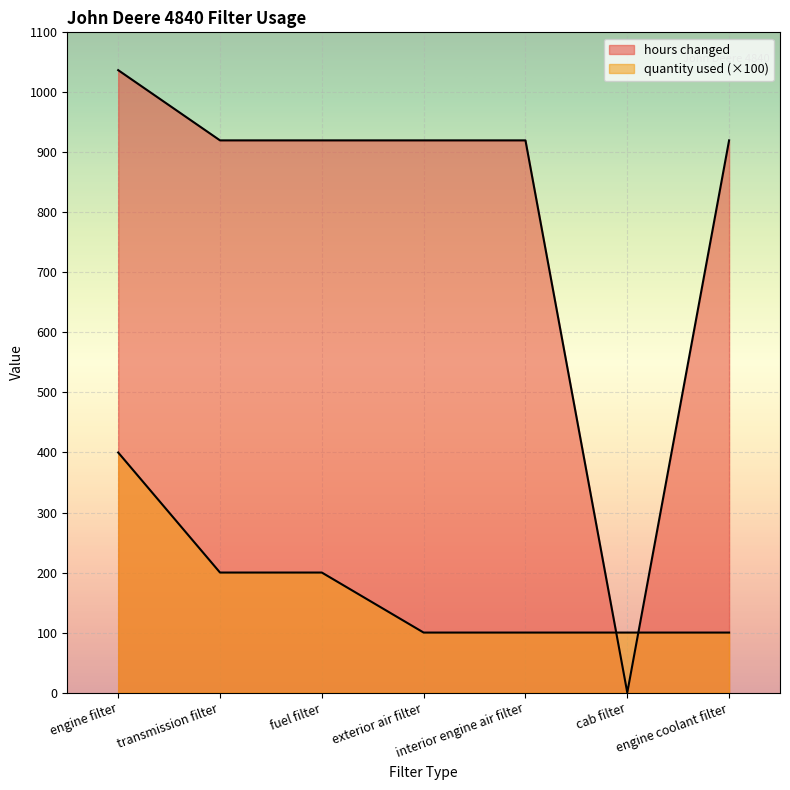

What is the highest value of the quantity used series?

400